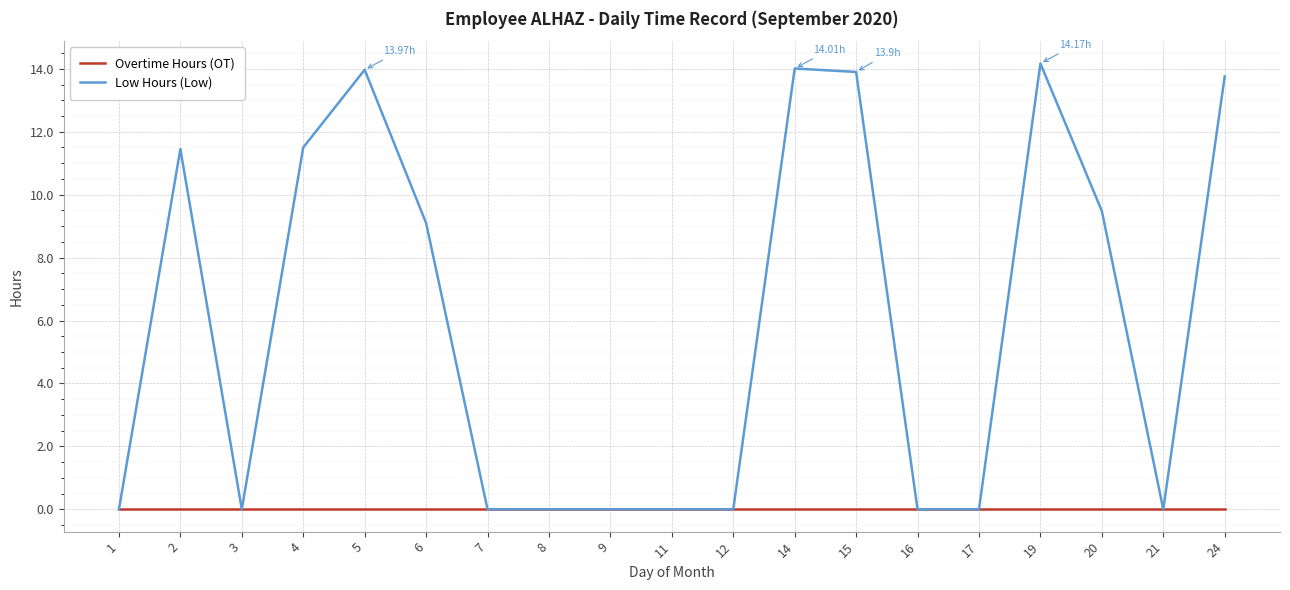

List the series in order of their overall mean, highest first.

Low Hours (Low), Overtime Hours (OT)